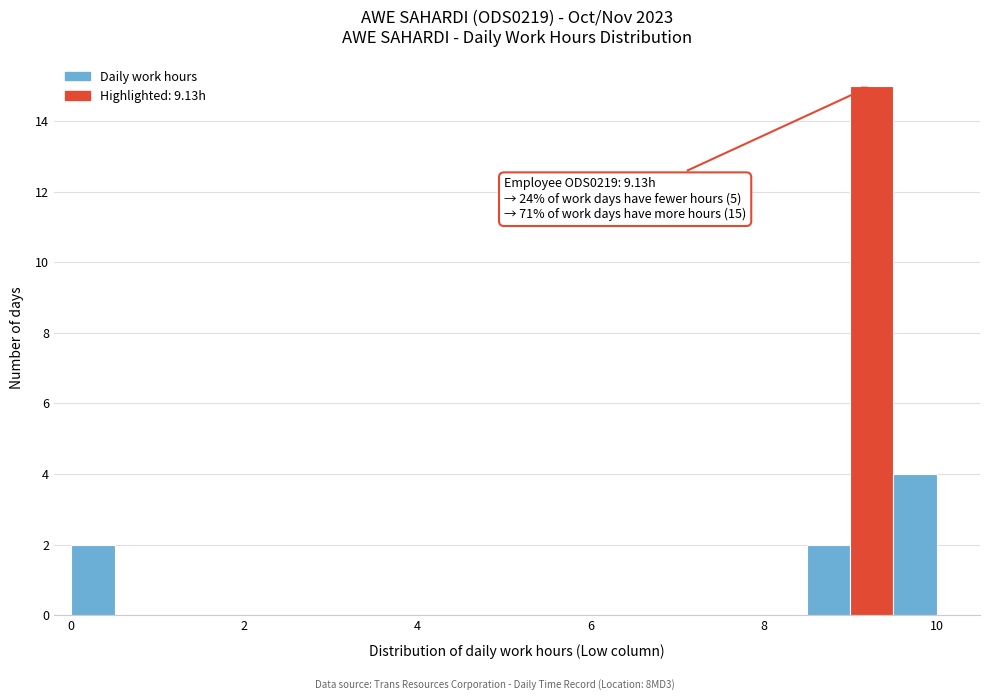

Read against the x-axis, roughly where is the centre of the tallest bar?

9.2